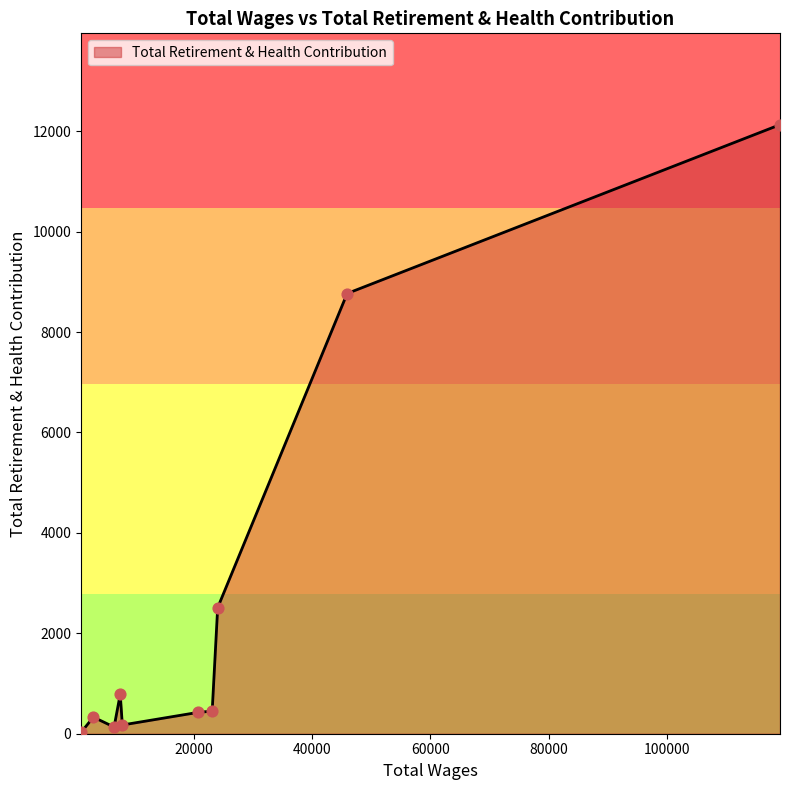

What is the difference between the maximum and minimum values?

12104